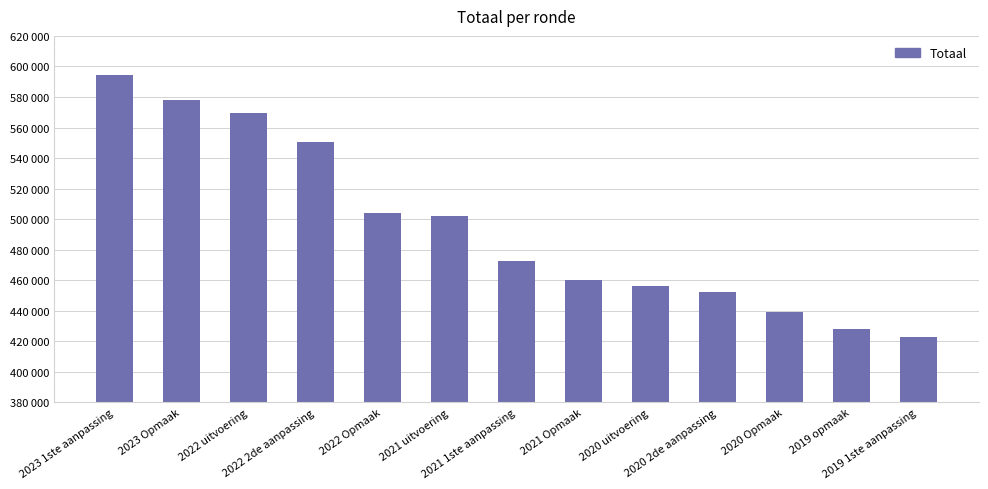

Reading left to right, what are all the values shown in this chart?

2023 1ste aanpassing=594346	2023 Opmaak=578107	2022 uitvoering=569725	2022 2de aanpassing=550567	2022 Opmaak=504148	2021 uitvoering=502217	2021 1ste aanpassing=472487	2021 Opmaak=460328	2020 uitvoering=455964	2020 2de aanpassing=452513	2020 Opmaak=439246	2019 opmaak=428245	2019 1ste aanpassing=422880